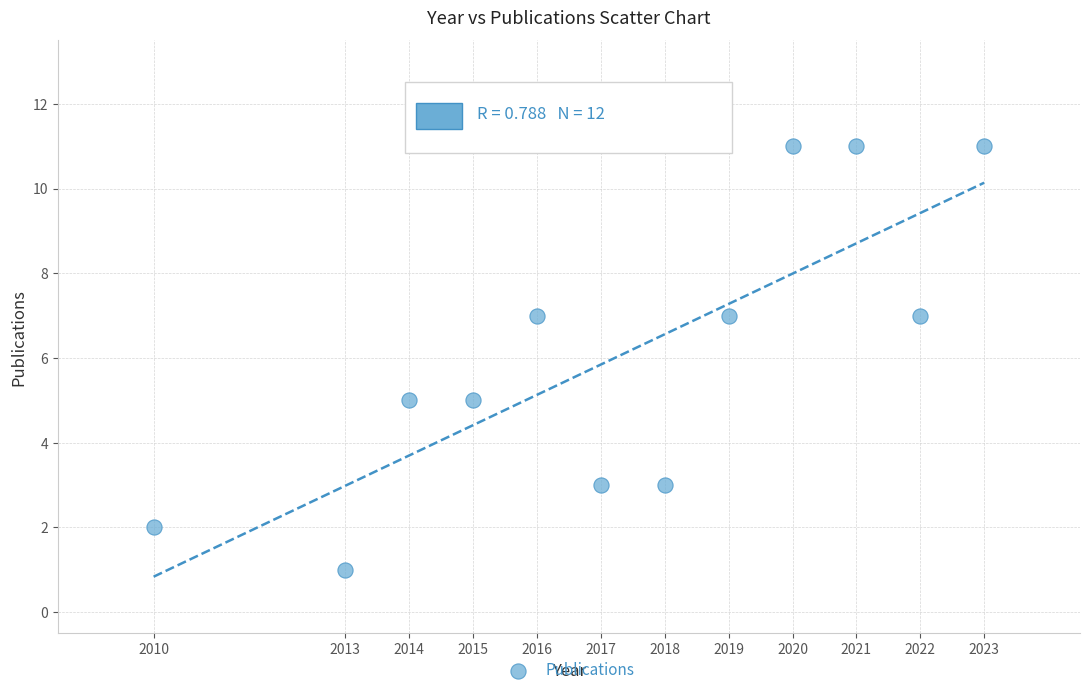

What is the average Y value?

6